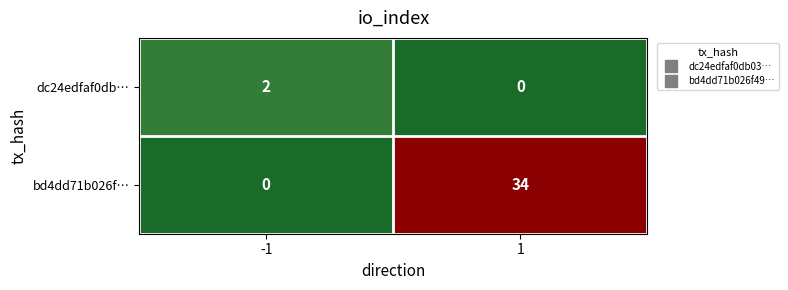

At which category does the chart reach its peak across all series?

1